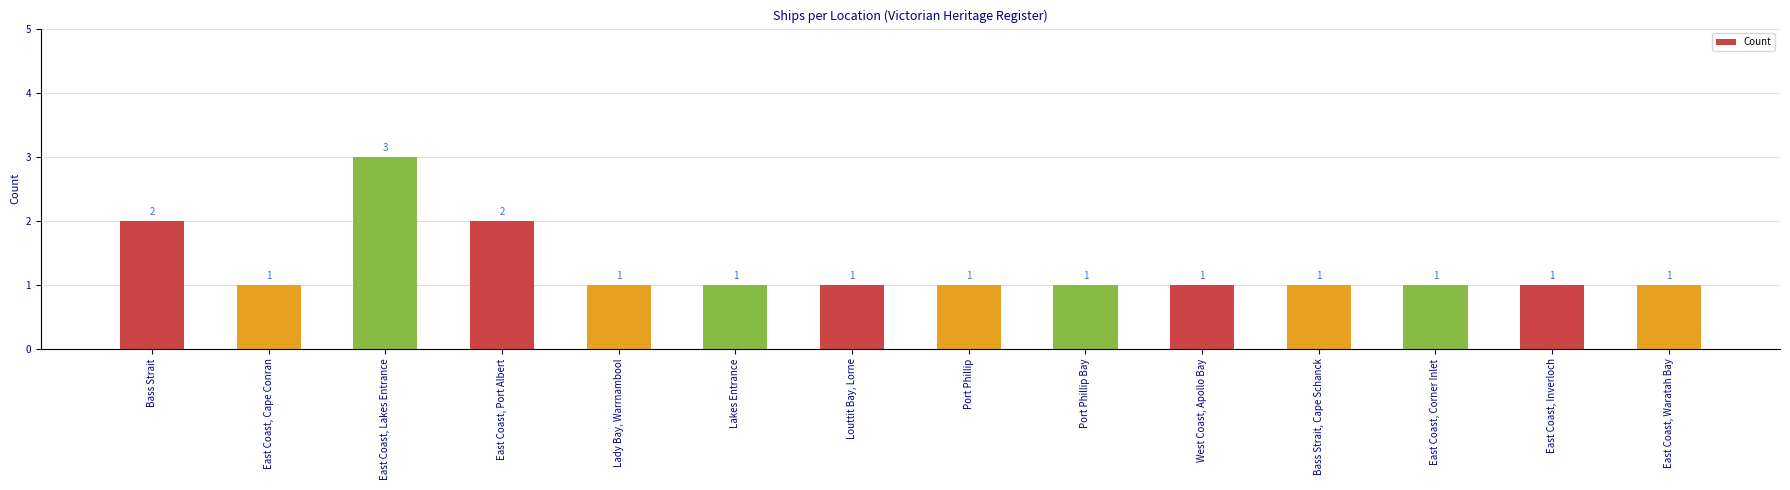

How many series are shown in this chart?

1